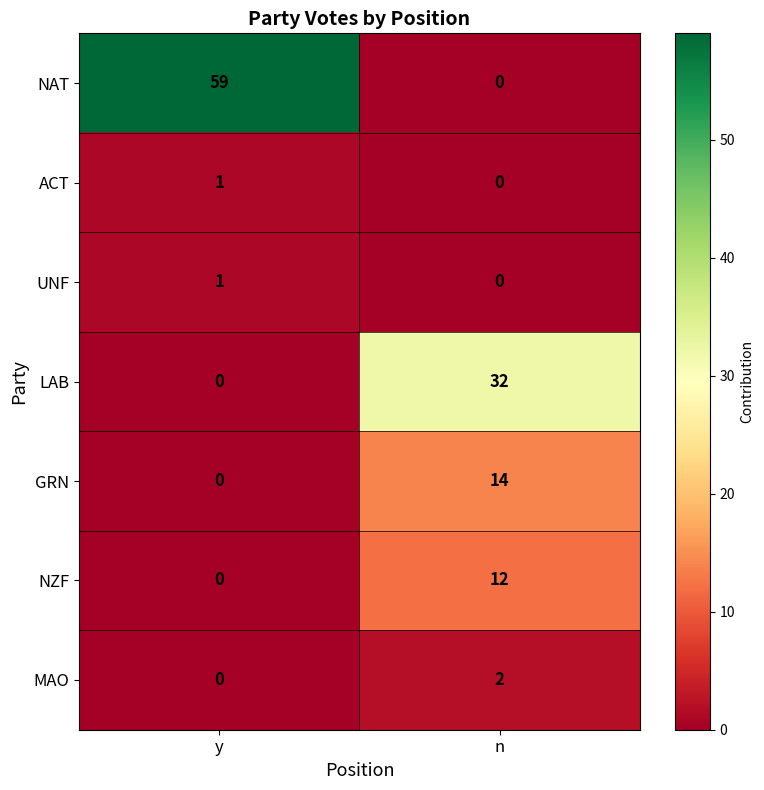

At which label is MAO closest to 1?

y